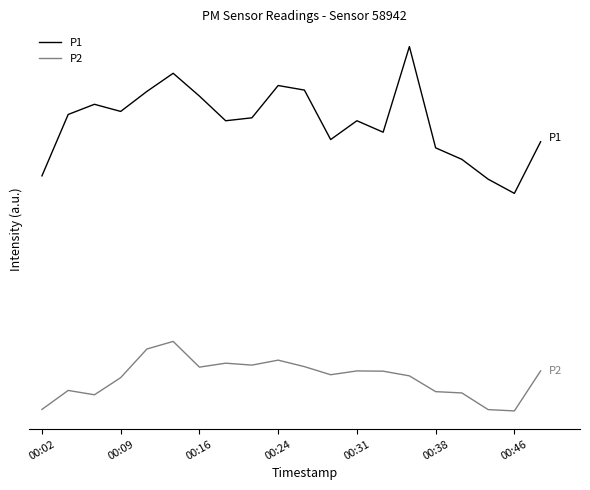

Which series has the largest total across all categories?

P1